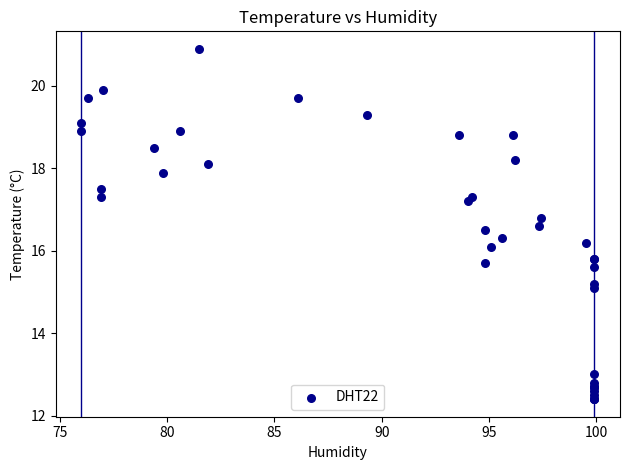

What Y value in the scatter plot is closest to 16?

16.1